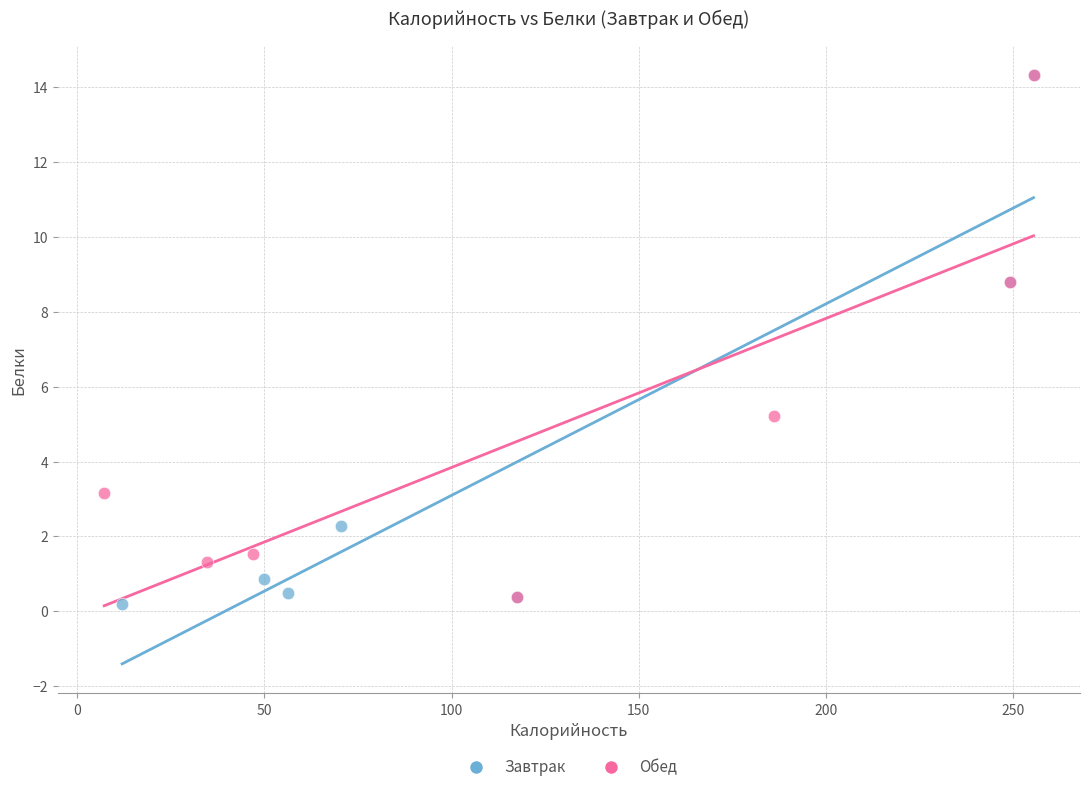

What are all the series names shown in the legend?

Завтрак, Обед